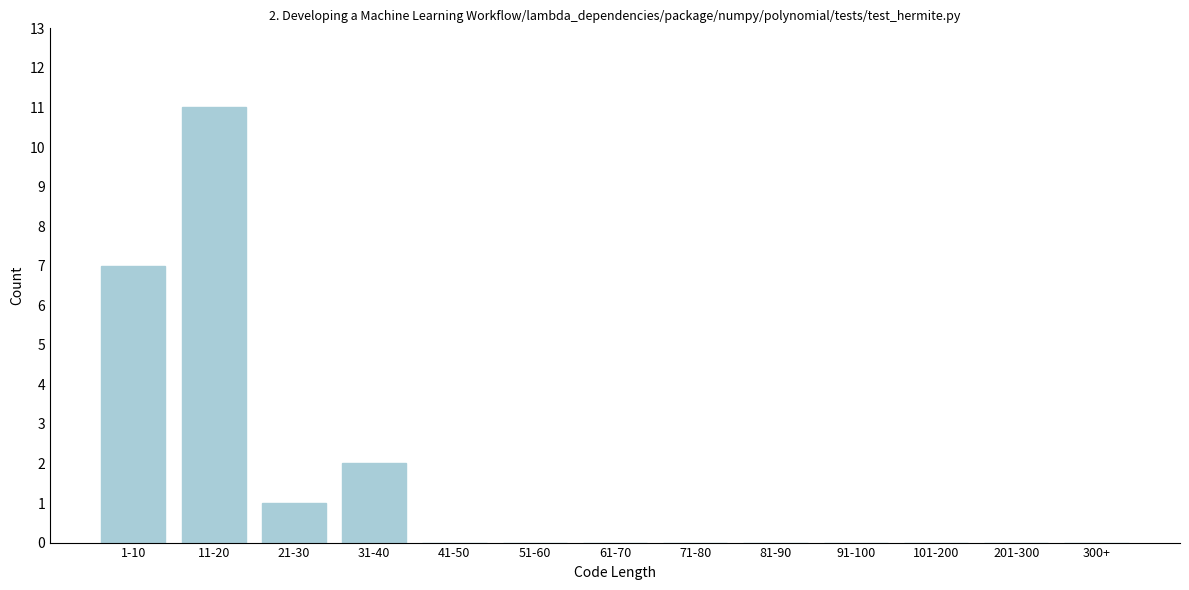

Reading left to right, what are all the values shown in this chart?

1-10=7	11-20=11	21-30=1	31-40=2	41-50=0	51-60=0	61-70=0	71-80=0	81-90=0	91-100=0	101-200=0	201-300=0	300+=0